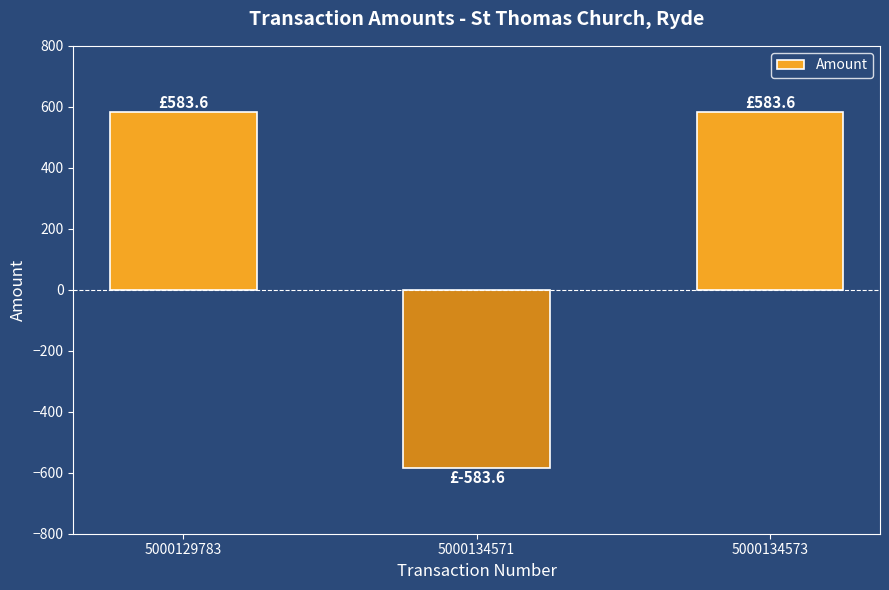

What is the average value?

194.5